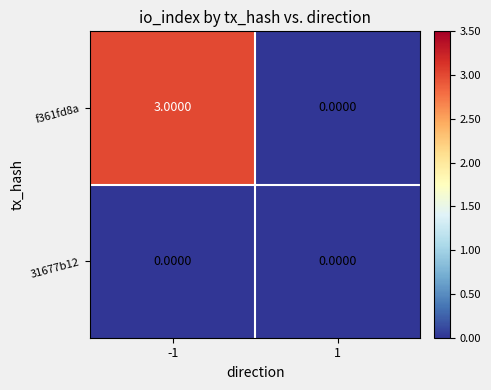

Is the value of f361fd8a at -1 greater than the value of 31677b12 at 1?

Yes